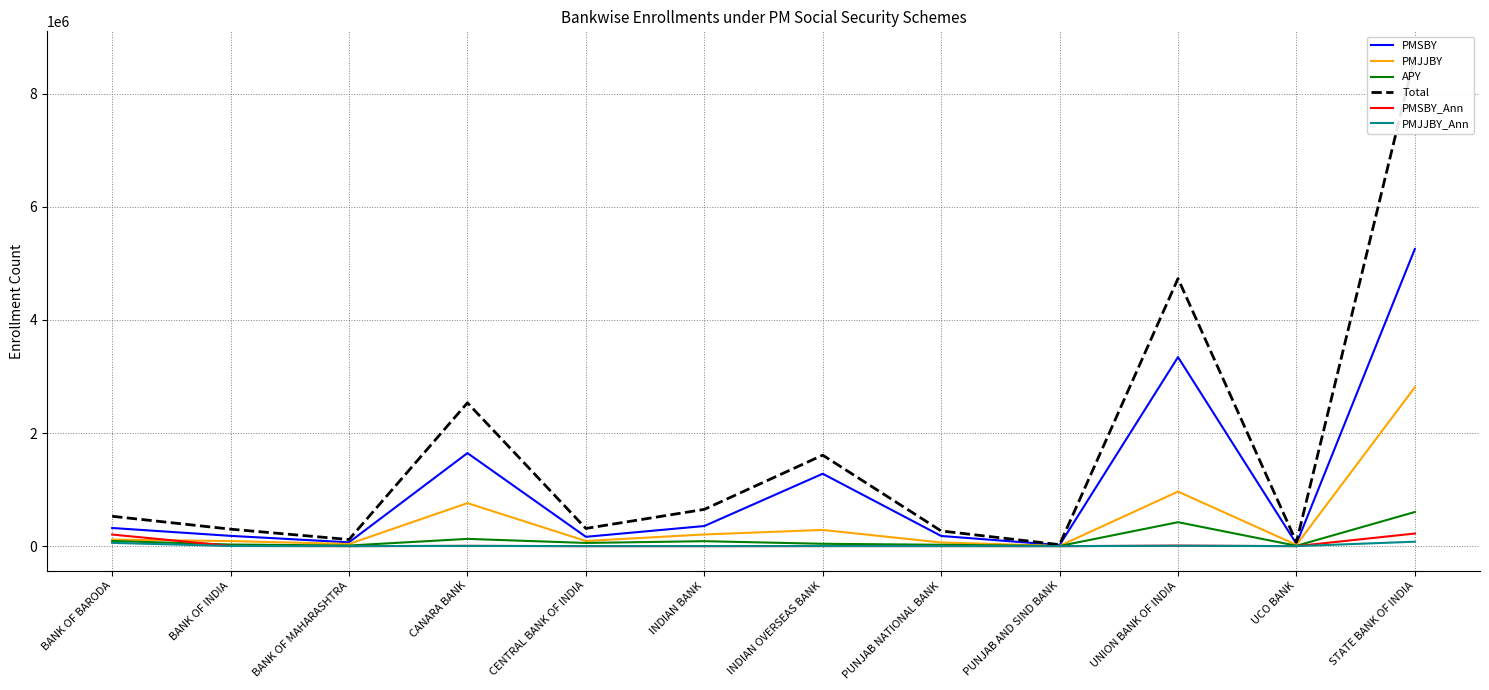

Which series has the largest range (max minus min)?

Total